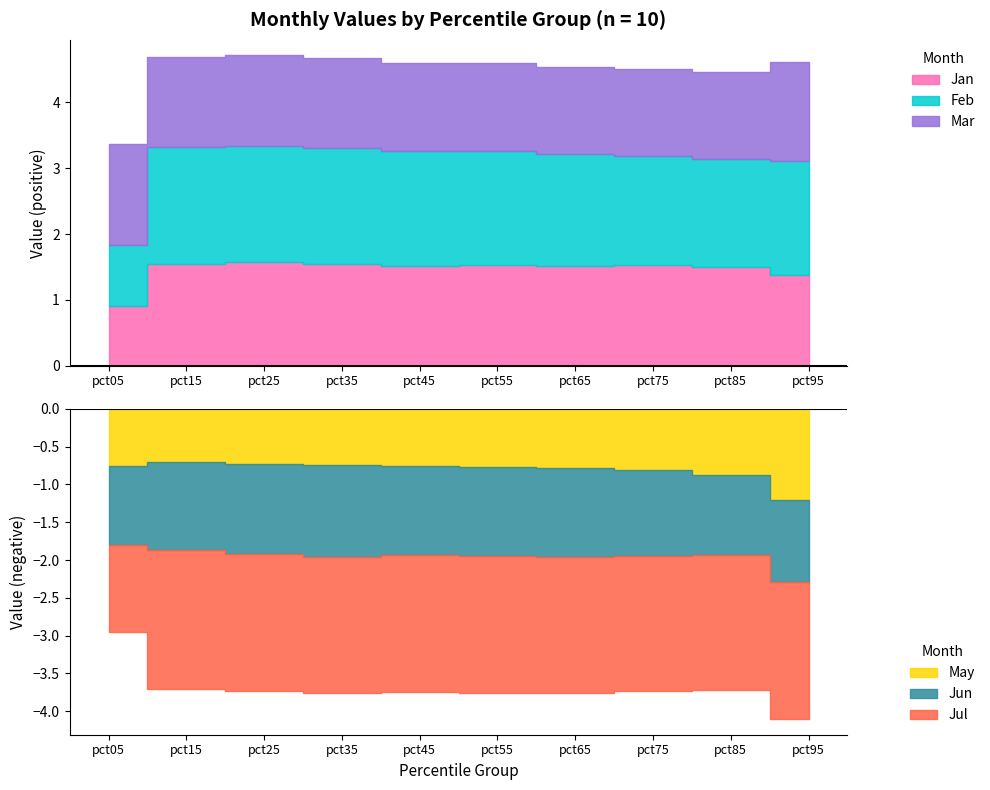

Reading left to right, what are all the values shown in this chart?

Jan: pct05=0.9	pct15=1.5	pct25=1.6	pct35=1.5	pct45=1.5	pct55=1.5	pct65=1.5	pct75=1.5	pct85=1.5	pct95=1.4
Feb: pct05=0.9	pct15=1.8	pct25=1.8	pct35=1.8	pct45=1.7	pct55=1.7	pct65=1.7	pct75=1.7	pct85=1.6	pct95=1.7
Mar: pct05=1.5	pct15=1.4	pct25=1.4	pct35=1.4	pct45=1.3	pct55=1.3	pct65=1.3	pct75=1.3	pct85=1.3	pct95=1.5
May: pct05=0.8	pct15=0.7	pct25=0.7	pct35=0.7	pct45=0.7	pct55=0.8	pct65=0.8	pct75=0.8	pct85=0.9	pct95=1.2
Jun: pct05=1.0	pct15=1.2	pct25=1.2	pct35=1.2	pct45=1.2	pct55=1.2	pct65=1.2	pct75=1.1	pct85=1.1	pct95=1.1
Jul: pct05=1.1	pct15=1.8	pct25=1.8	pct35=1.8	pct45=1.8	pct55=1.8	pct65=1.8	pct75=1.8	pct85=1.8	pct95=1.8